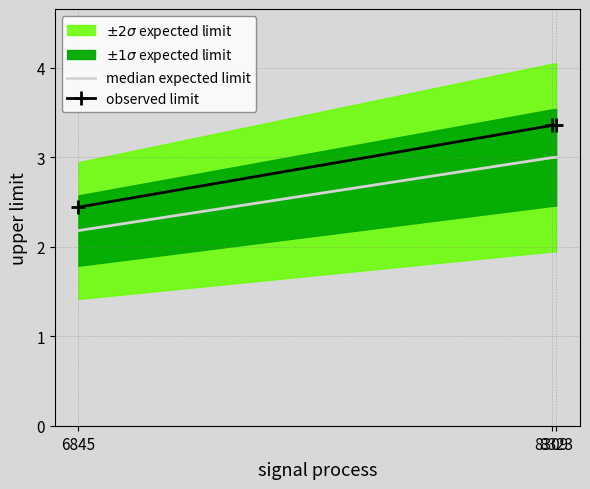

What is the difference between the second highest and minimum values in the median expected limit series?

0.8